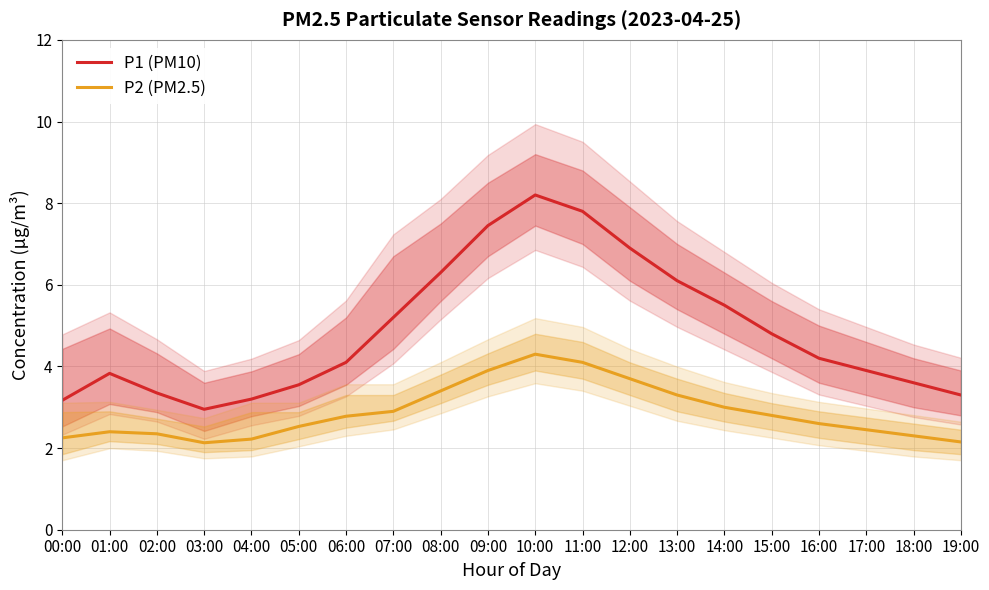

The P2 (PM2.5) series shows 3.6 at 02:00. True or false?

False